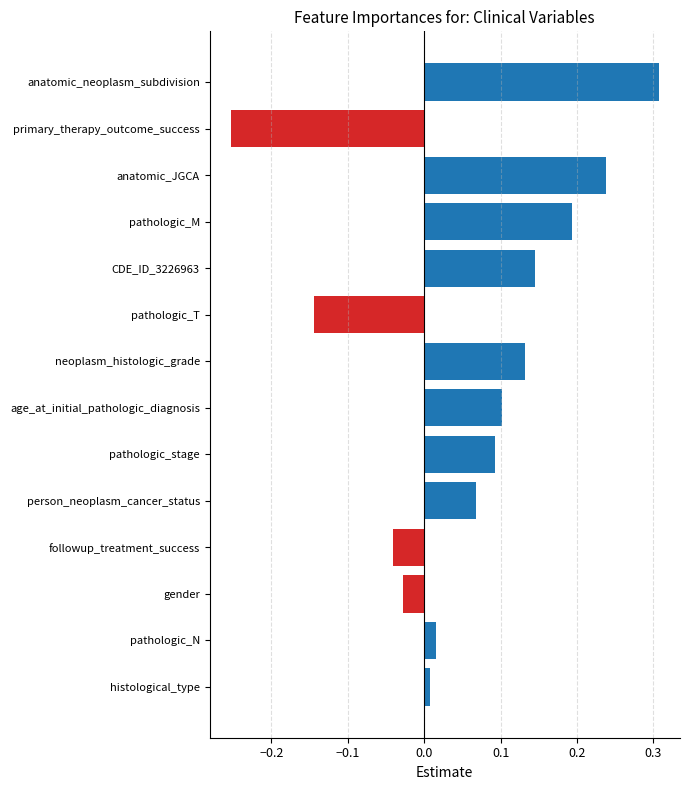

Which label corresponds to the largest value in the chart?

anatomic_neoplasm_subdivision